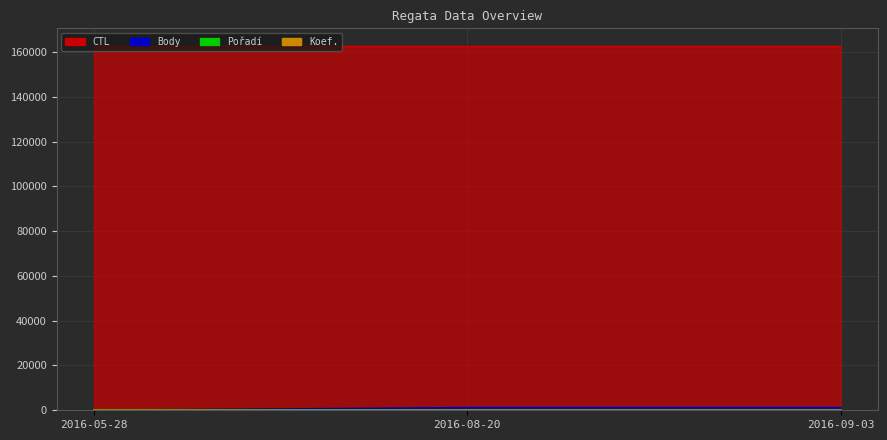

What is the total value across all series at 2016-09-03?

163576